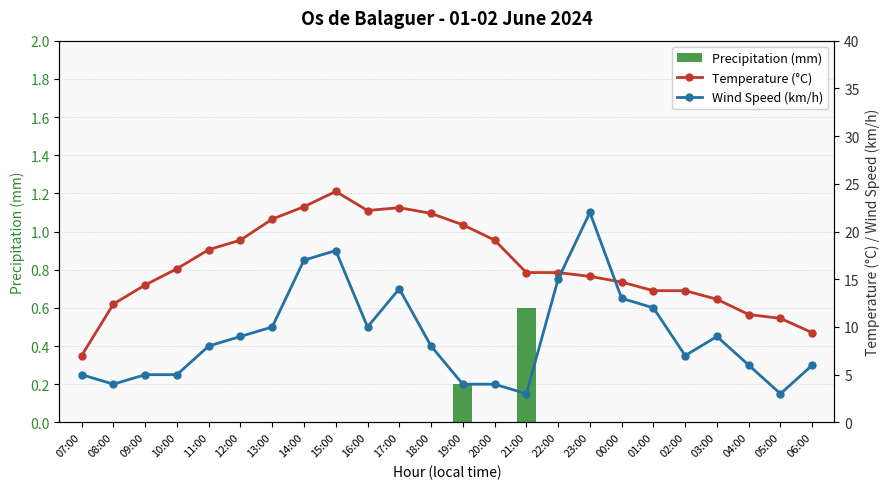

What is the sum of all Precipitation (mm) values?

0.8